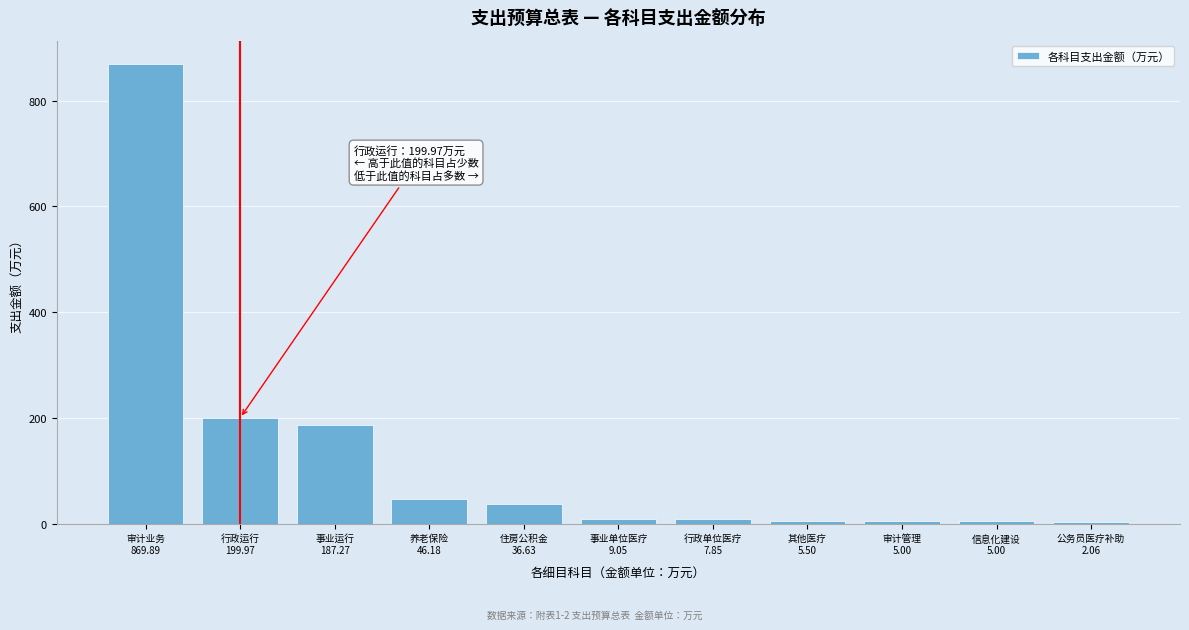

What is the sum of all values?

1374.4